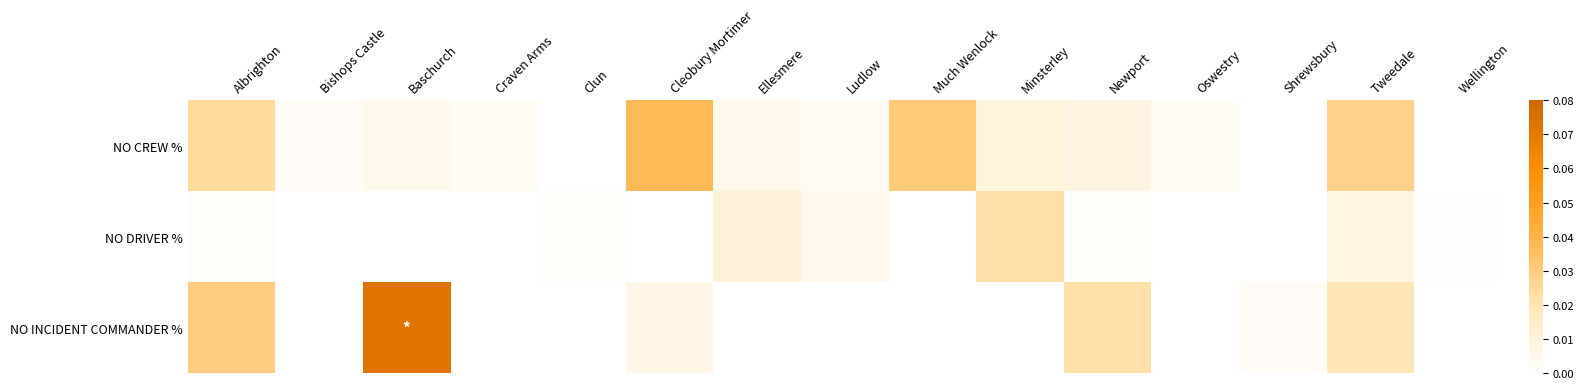

Which series has the largest total across all categories?

NO CREW %